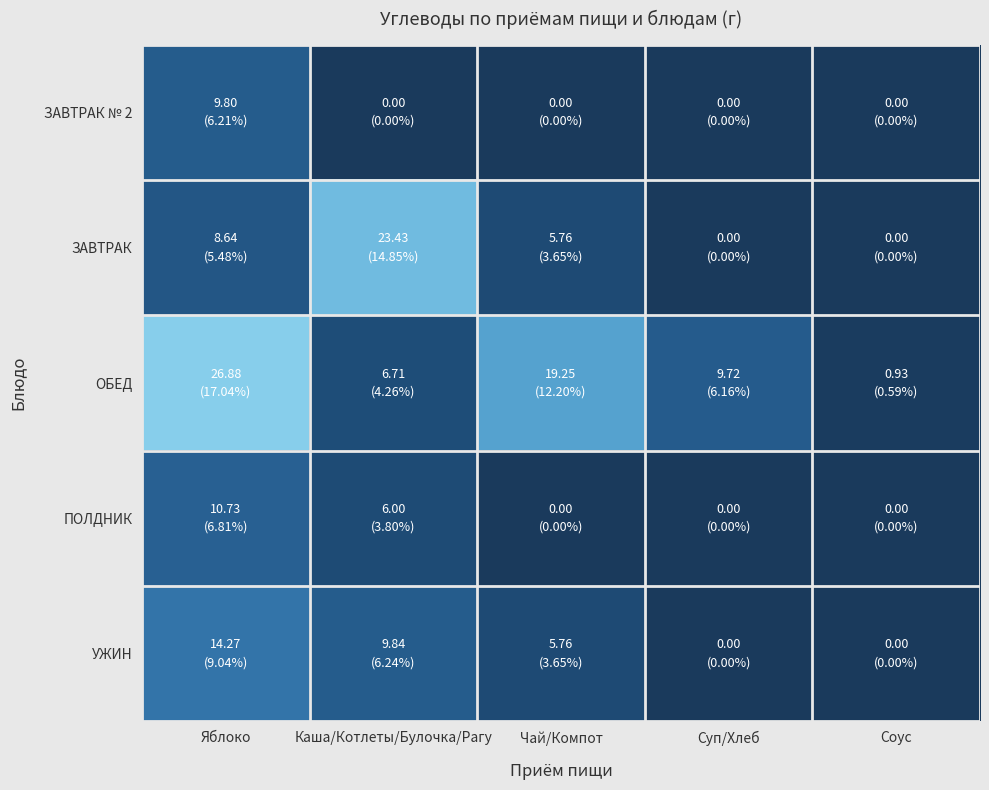

What is the spread (max minus min) of values at Яблоко?

18.2